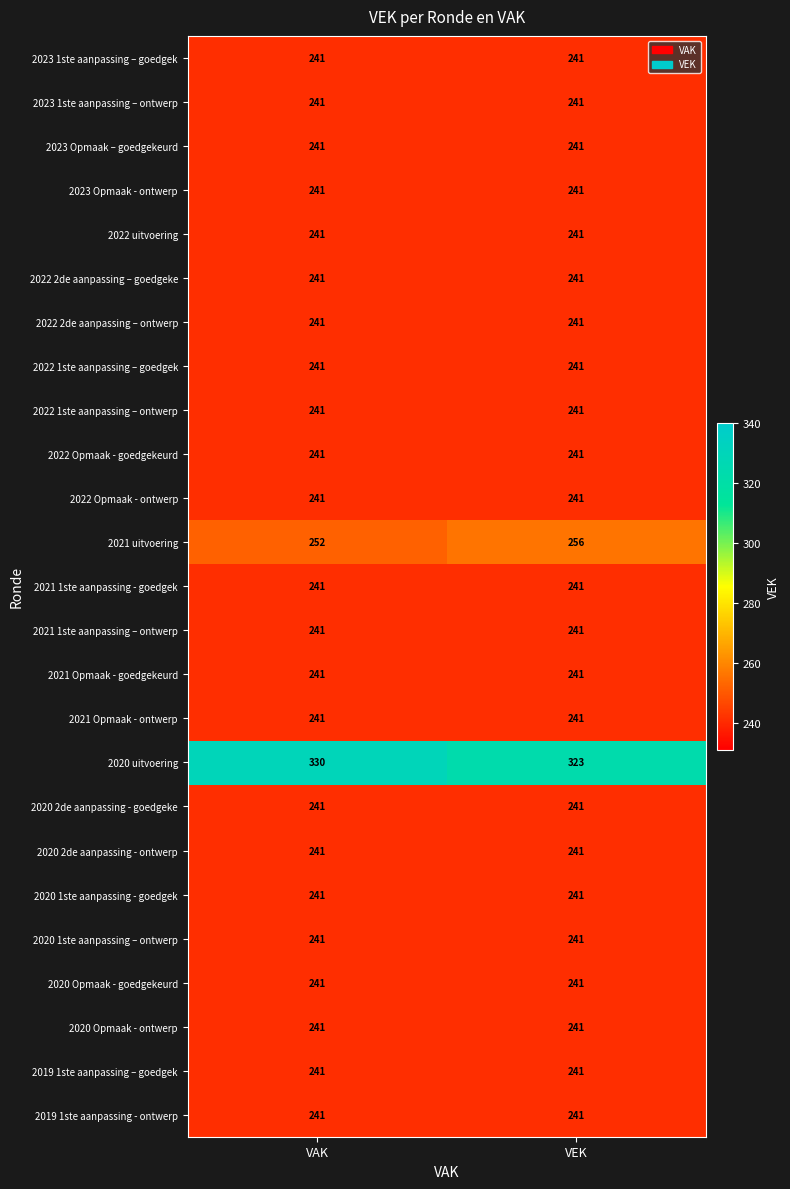

True or false: 2021 Opmaak - goedgekeurd has a value of 241 at VAK.

True